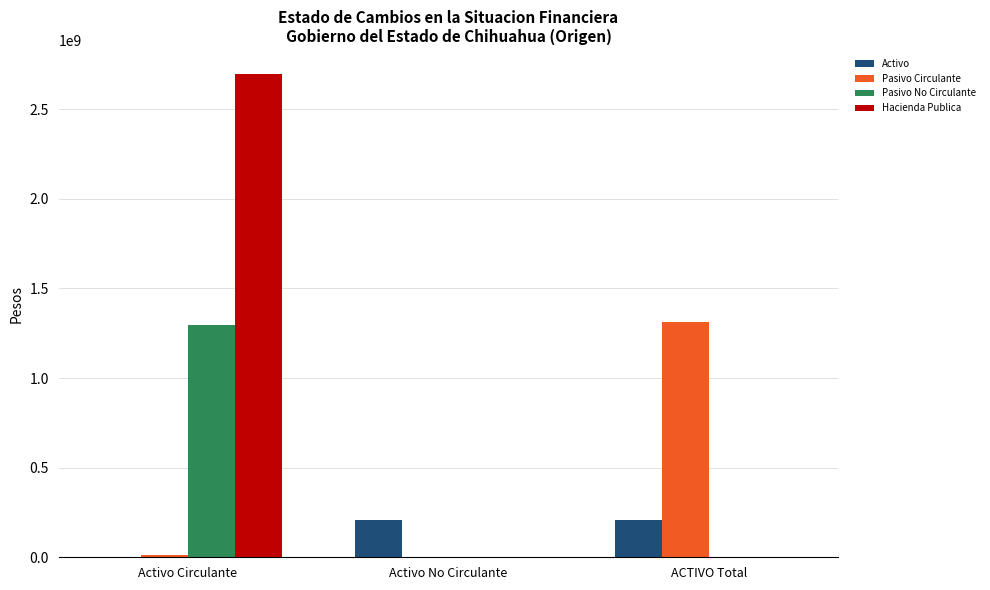

How many data points does each series have?

3